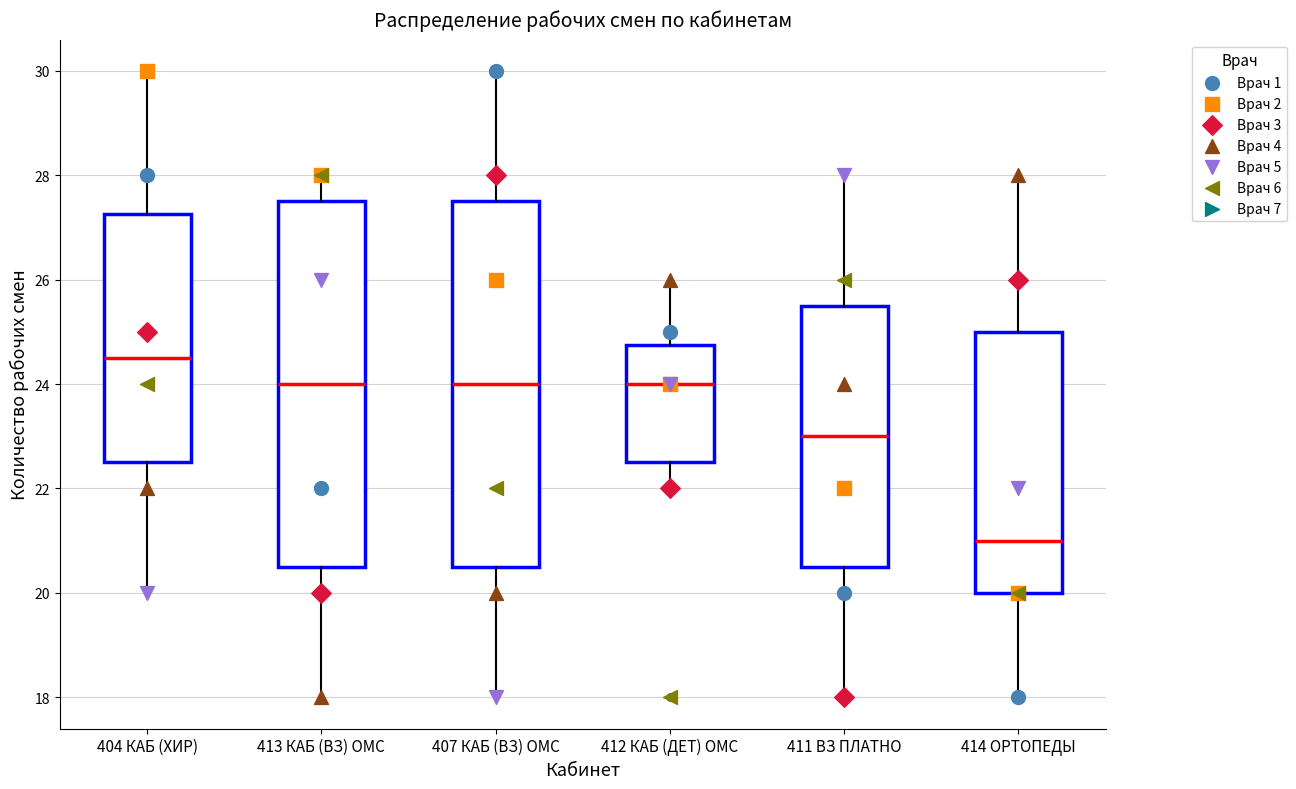

Reading left to right, transcribe this box plot: for each box, give where its median line is, the range the box spans, and where its two whiskers end, as read against the y-axis. The values are not printed on the chart, so give them approximately, as read against the axis.

404 КАБ (ХИР): median 24.6, box 22.6 to 27.2, whiskers 20.0 to 30.0
413 КАБ (ВЗ) ОМС: median 24.0, box 20.6 to 27.6, whiskers 18.0 to 28.0
407 КАБ (ВЗ) ОМС: median 24.0, box 20.6 to 27.6, whiskers 18.0 to 30.0
412 КАБ (ДЕТ) ОМС: median 24.0, box 22.6 to 24.8, whiskers 22.0 to 26.0
411 ВЗ ПЛАТНО: median 23.0, box 20.6 to 25.6, whiskers 18.0 to 28.0
414 ОРТОПЕДЫ: median 21.0, box 20.0 to 25.0, whiskers 18.0 to 28.0